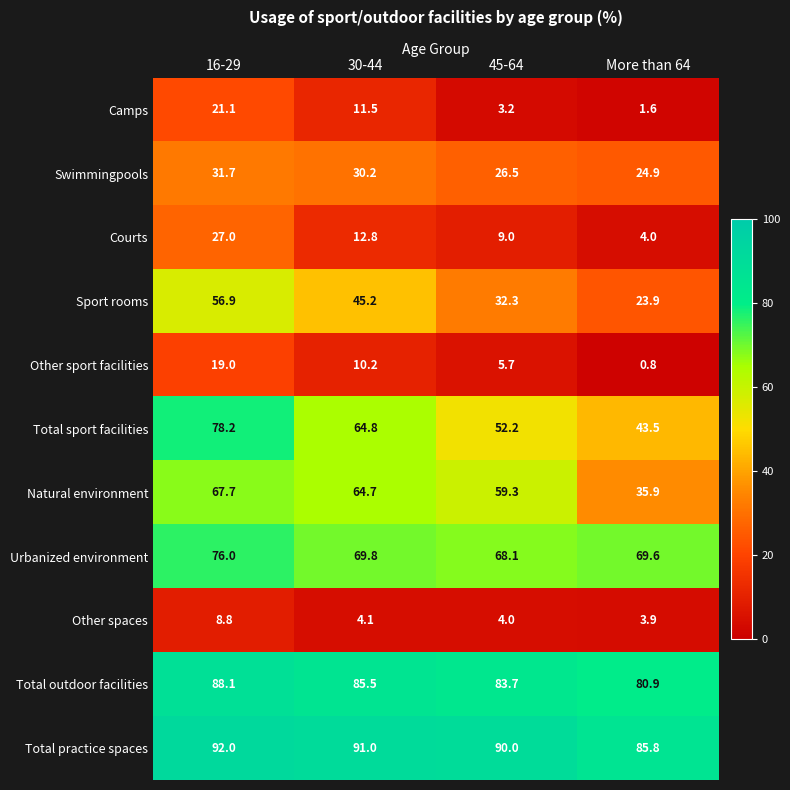

At which category is the sum across all series the highest?

16-29